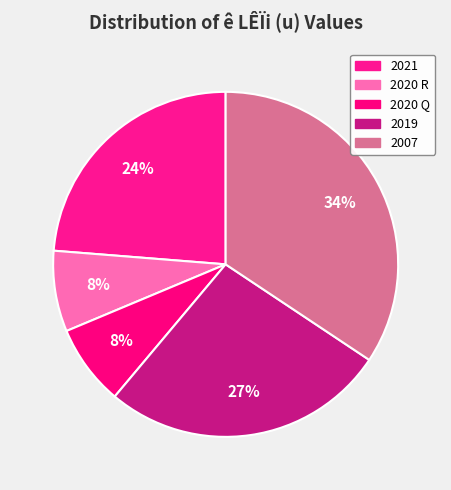

Rank the categories by value from lowest to highest.

2020 R, 2020 Q, 2021, 2019, 2007